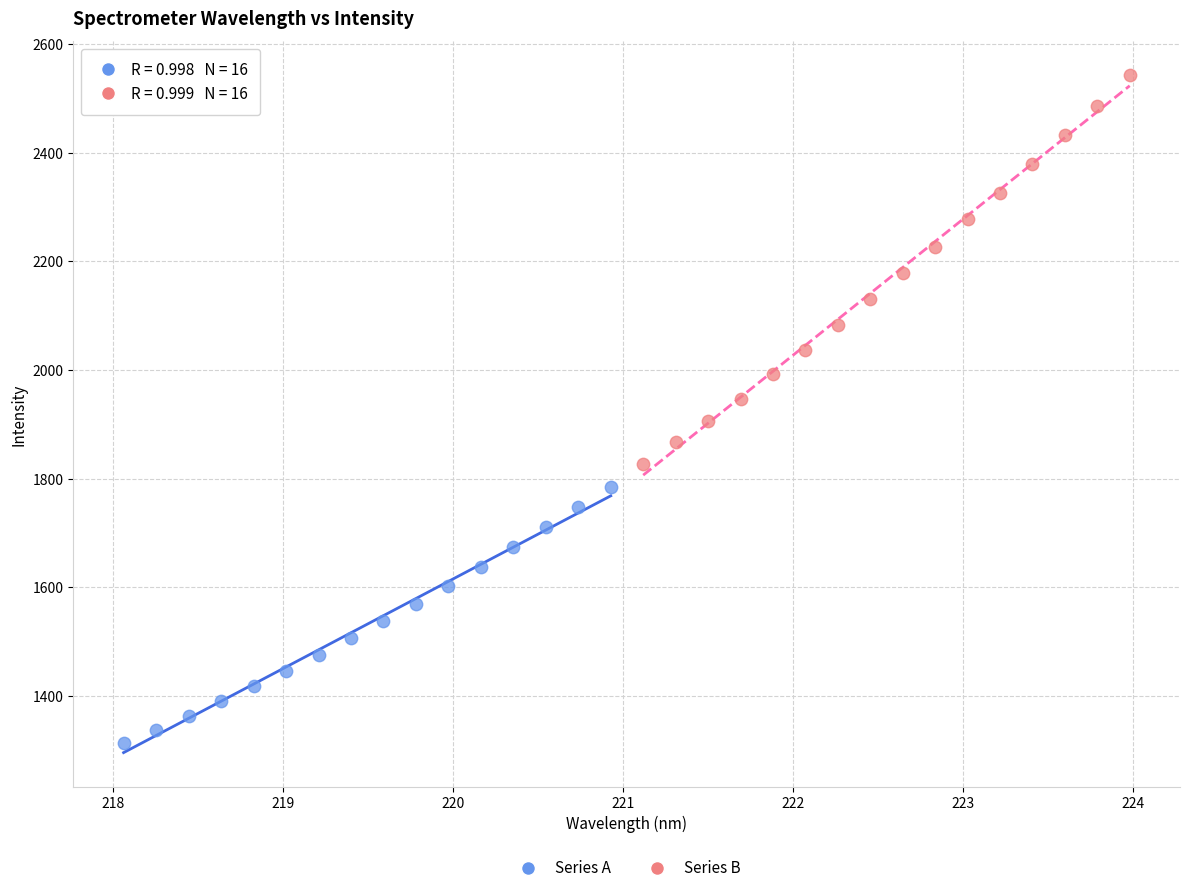

Which series reaches the minimum Y coordinate?

Series A